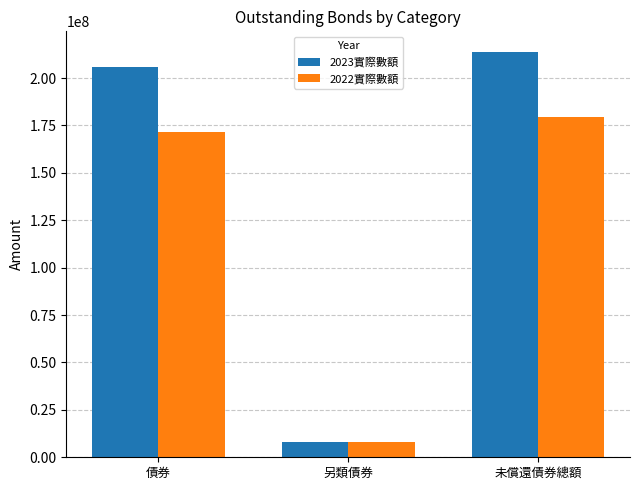

What are all the series names shown in the legend?

2023實際數額, 2022實際數額